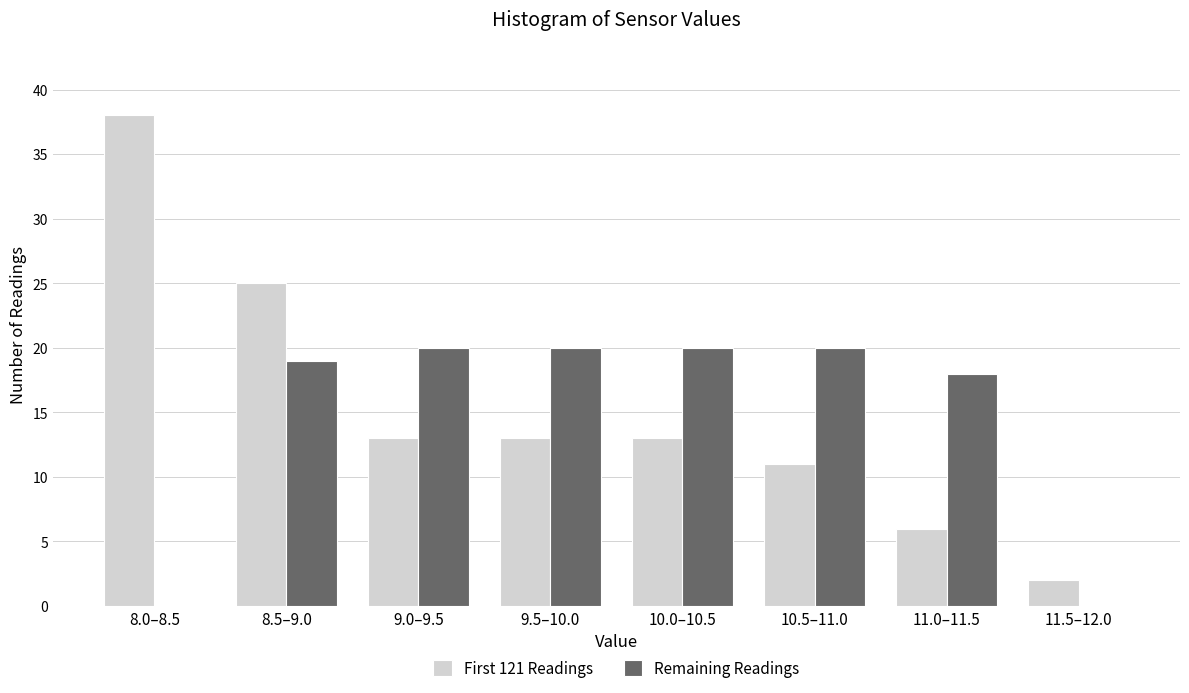

Reading right to left, list all the values displayed in this chart.

First 121 Readings: 11.5–12.0=2	11.0–11.5=6	10.5–11.0=11	10.0–10.5=13	9.5–10.0=13	9.0–9.5=13	8.5–9.0=25	8.0–8.5=38
Remaining Readings: 11.5–12.0=0	11.0–11.5=18	10.5–11.0=20	10.0–10.5=20	9.5–10.0=20	9.0–9.5=20	8.5–9.0=19	8.0–8.5=0